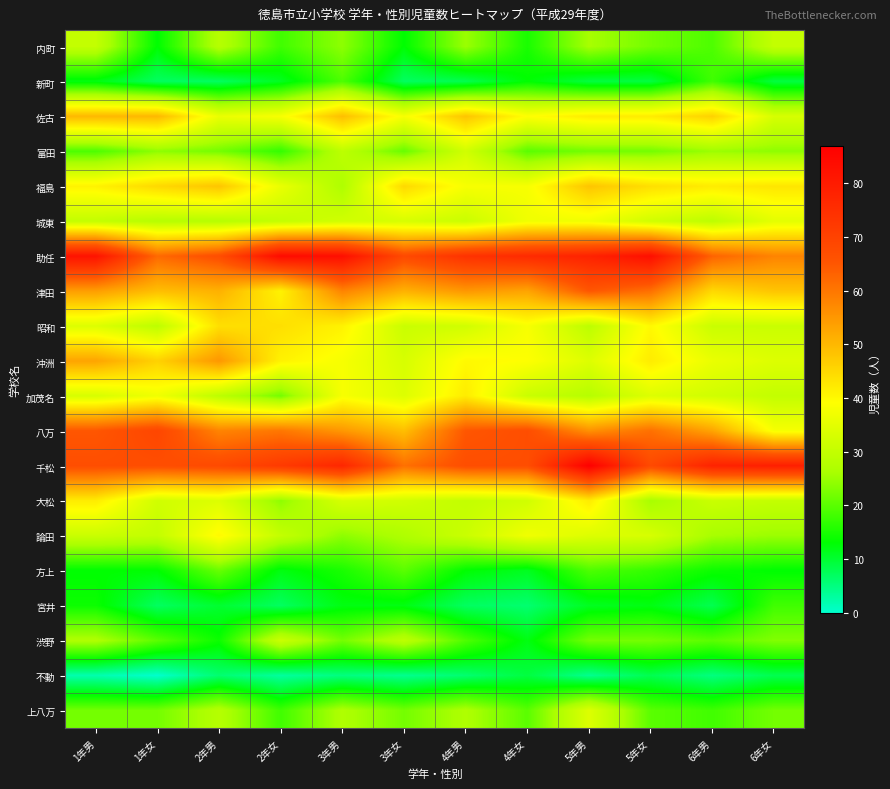

Reading left to right, transcribe all the data shown in this chart.

内町: 1年男=30	1年女=13	2年男=28	2年女=18	3年男=24	3年女=13	4年男=25	4年女=15	5年男=26	5年女=22	6年男=19	6年女=30
新町: 1年男=12	1年女=7	2年男=7	2年女=11	3年男=19	3年女=7	4年男=8	4年女=13	5年男=9	5年女=9	6年男=18	6年女=9
佐古: 1年男=50	1年女=50	2年男=36	2年女=38	3年男=49	3年女=38	4年男=48	4年女=39	5年男=42	5年女=42	6年男=46	6年女=33
富田: 1年男=19	1年女=24	2年男=22	2年女=17	3年男=29	3年女=21	4年男=32	4年女=20	5年男=22	5年女=22	6年男=25	6年女=24
福島: 1年男=41	1年女=45	2年男=48	2年女=36	3年男=27	3年女=45	4年男=38	4年女=38	5年男=48	5年女=44	6年男=42	6年女=43
城東: 1年男=30	1年女=28	2年男=28	2年女=30	3年男=32	3年女=33	4年男=31	4年女=37	5年男=37	5年女=32	6年男=29	6年女=35
助任: 1年男=82	1年女=62	2年男=67	2年女=84	3年男=83	3年女=68	4年男=74	4年女=76	5年男=78	5年女=83	6年男=63	6年女=58
津田: 1年男=54	1年女=49	2年男=51	2年女=41	3年男=58	3年女=51	4年男=55	4年女=53	5年男=65	5年女=61	6年男=45	6年女=48
昭和: 1年男=34	1年女=29	2年男=44	2年女=44	3年男=41	3年女=31	4年男=32	4年女=38	5年男=29	5年女=40	6年男=31	6年女=31
沖洲: 1年男=53	1年女=46	2年男=55	2年女=41	3年男=38	3年女=33	4年男=40	4年女=39	5年男=34	5年女=42	6年男=36	6年女=34
加茂名: 1年男=33	1年女=37	2年男=29	2年女=22	3年男=38	3年女=34	4年男=42	4年女=31	5年男=28	5年女=34	6年男=32	6年女=30
八万: 1年男=65	1年女=69	2年男=58	2年女=60	3年男=55	3年女=49	4年男=65	4年女=67	5年男=56	5年女=61	6年男=53	6年女=38
千松: 1年男=67	1年女=67	2年男=68	2年女=72	3年男=77	3年女=61	4年男=67	4年女=67	5年男=87	5年女=68	6年男=78	6年女=79
大松: 1年男=42	1年女=32	2年男=34	2年女=24	3年男=33	3年女=32	4年男=30	4年女=32	5年男=42	5年女=26	6年男=31	6年女=30
論田: 1年男=31	1年女=30	2年男=40	2年女=30	3年男=24	3年女=27	4年男=31	4年女=37	5年男=34	5年女=33	6年男=26	6年女=25
方上: 1年男=13	1年女=13	2年男=21	2年女=12	3年男=15	3年女=20	4年男=13	4年女=11	5年男=19	5年女=17	6年男=14	6年女=13
宮井: 1年男=14	1年女=7	2年男=10	2年女=7	3年男=12	3年女=12	4年男=7	4年女=6	5年男=11	5年女=12	6年男=8	6年女=18
渋野: 1年男=27	1年女=20	2年男=14	2年女=31	3年男=22	3年女=29	4年男=19	4年女=12	5年男=22	5年女=22	6年男=20	6年女=23
不動: 1年男=2	1年女=0	2年男=6	2年女=3	3年男=5	3年女=4	4年男=6	4年女=9	5年男=4	5年女=8	6年男=5	6年女=8
上八万: 1年男=22	1年女=22	2年男=28	2年女=18	3年男=27	3年女=22	4年男=27	4年女=20	5年男=34	5年女=20	6年男=18	6年女=22